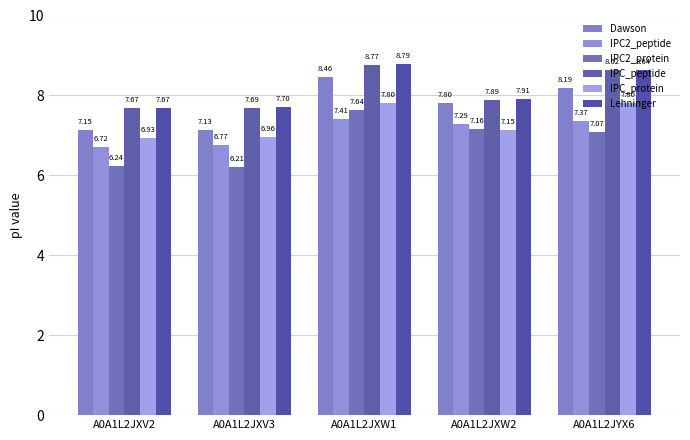

At A0A1L2JXW2, list the series in order from smallest to largest.

IPC_protein, IPC2_protein, IPC2_peptide, Dawson, IPC_peptide, Lehninger